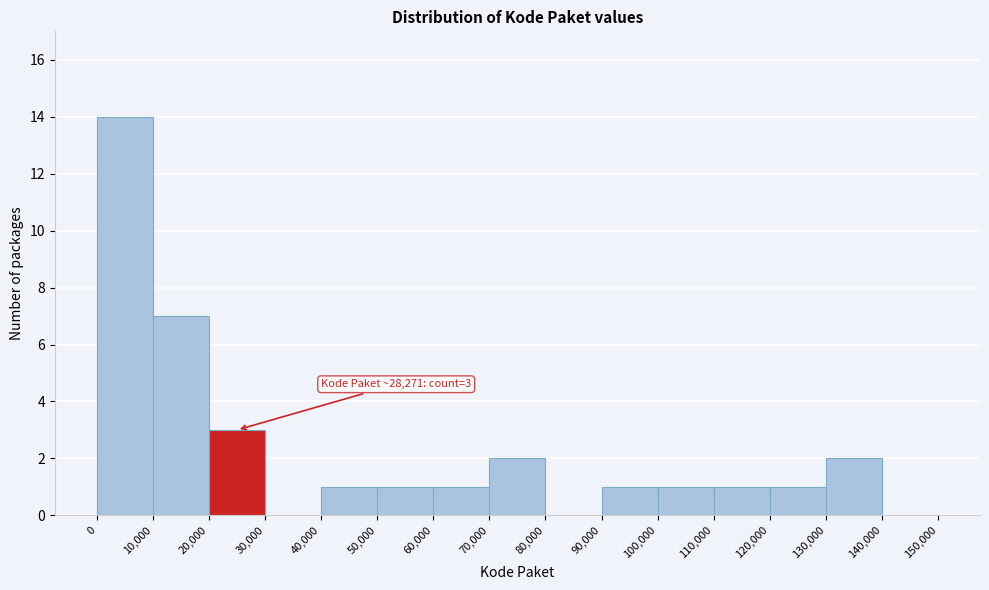

Over which range of the x-axis is the bar tallest?

0 to 10,000